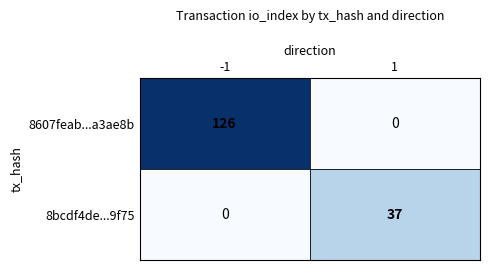

Rank the series at -1 from highest to lowest value.

8607feab...a3ae8b, 8bcdf4de...9f75